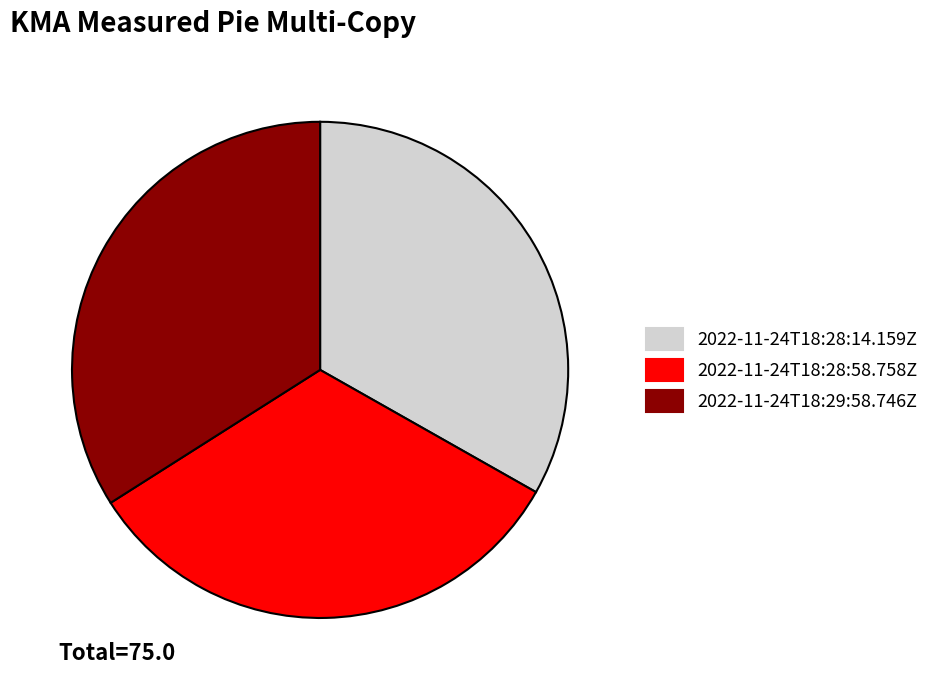

Is there a majority slice in this chart?

No